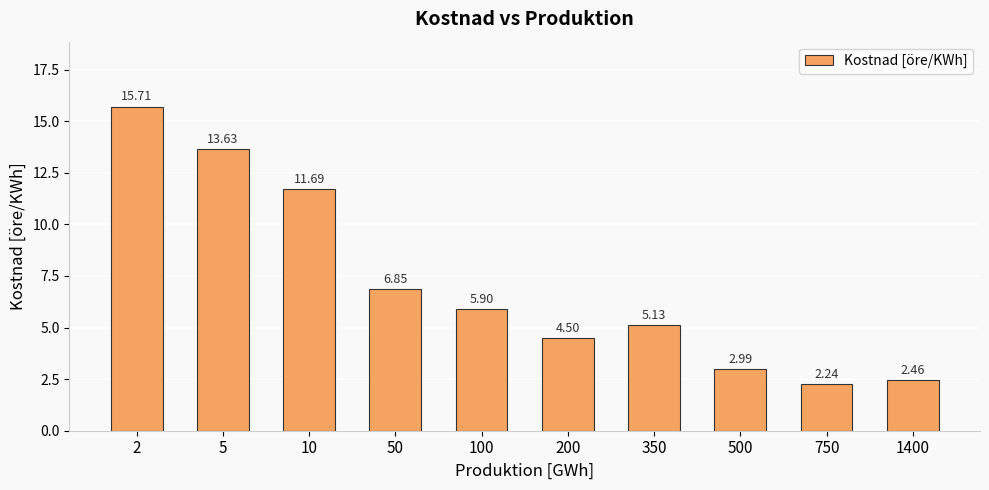

List the labels in order of value, smallest first.

750, 1400, 500, 200, 350, 100, 50, 10, 5, 2